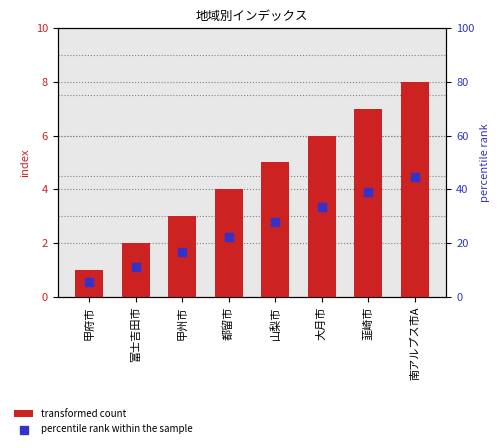

Is the value of transformed count at 都留市 greater than the value of percentile rank within the sample at 富士吉田市?

No